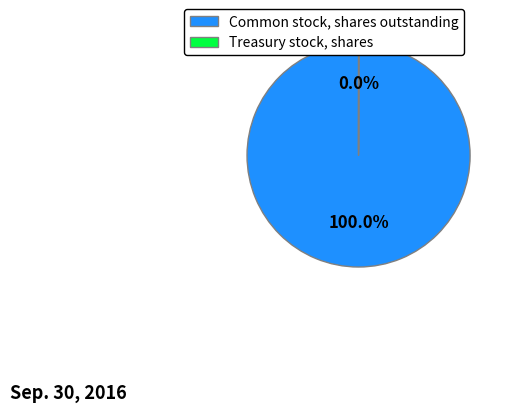

Is it true that Common stock, shares outstanding is 91% of the pie?

False